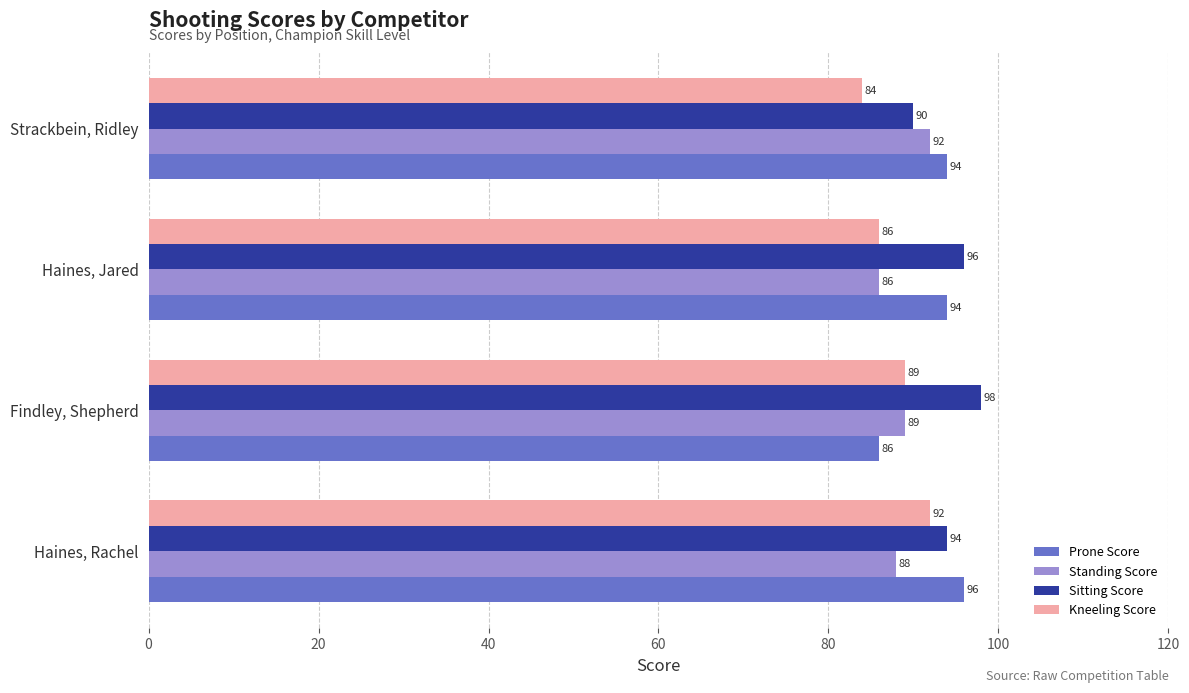

At which category does the chart reach its minimum across all series?

Strackbein, Ridley